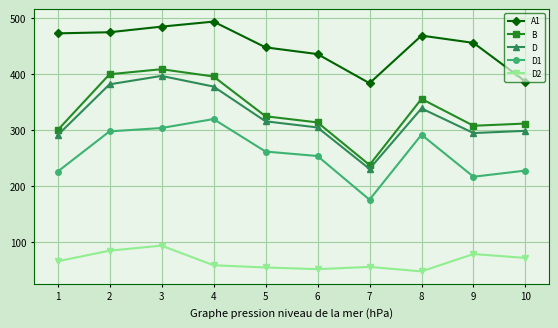

What is the difference between the maximum and minimum values in the D series?

166